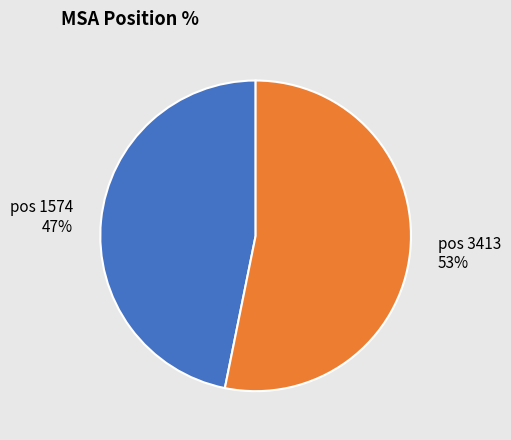

Is there a majority slice in this chart?

Yes